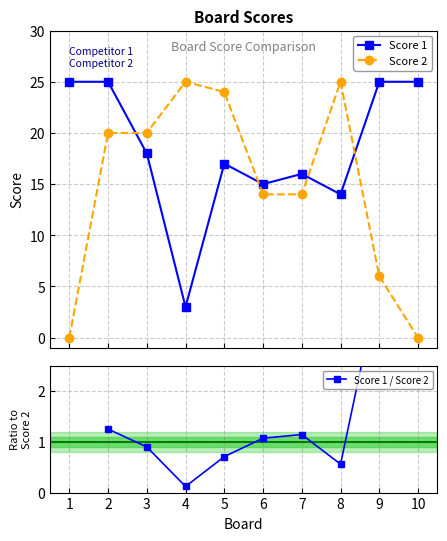

What is the sum of the Score 1 values at 4 and 5?

20.0